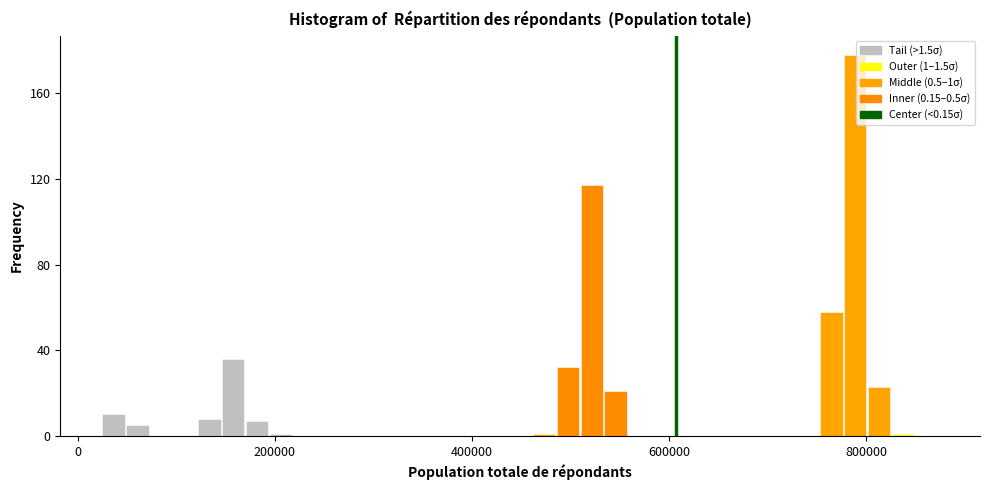

Around what value on the x-axis is the tallest bar? Give the approximate position of its centre, as read against the axis.

780000